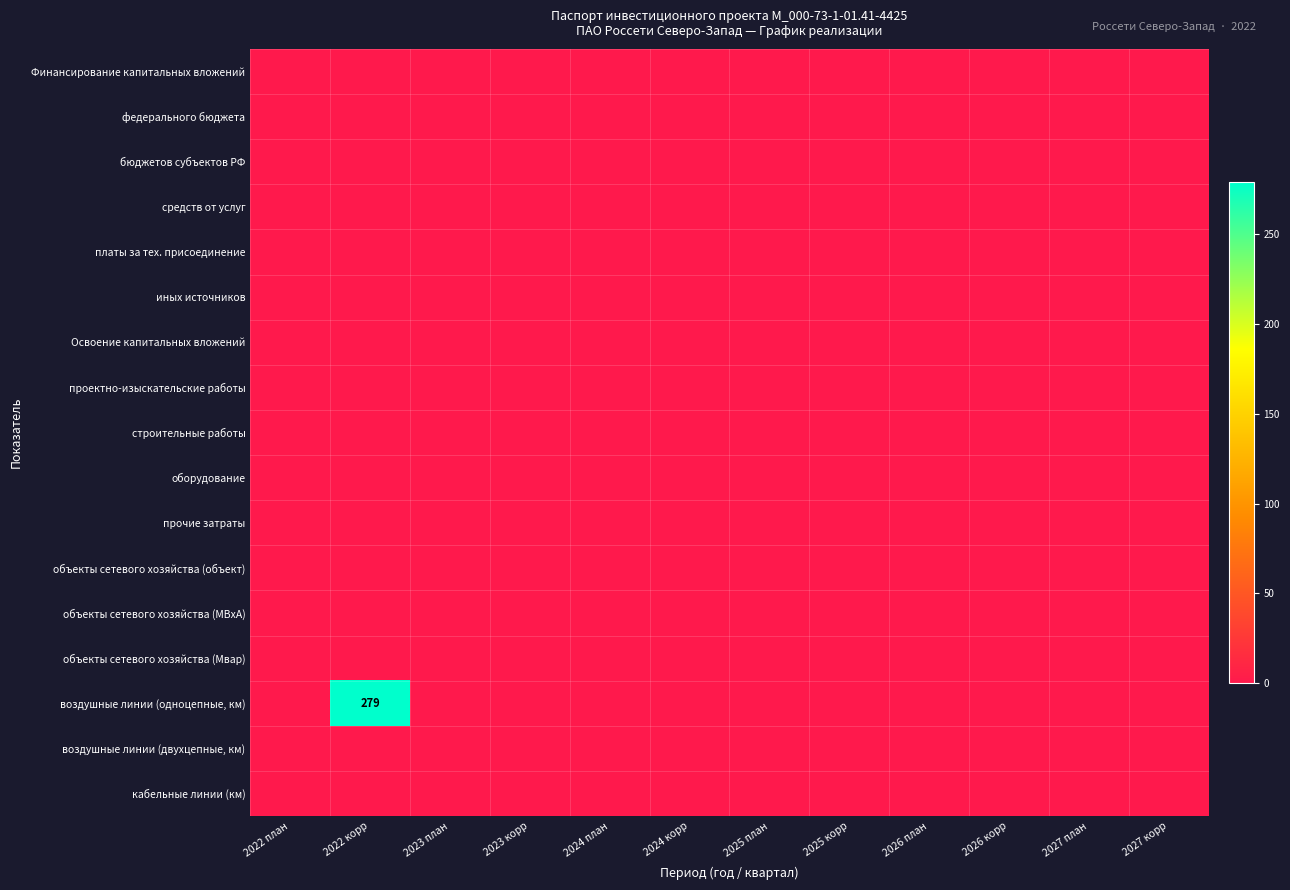

List the labels in order of платы за тех. присоединение value, smallest first.

2022 план, 2022 корр, 2023 план, 2023 корр, 2024 план, 2024 корр, 2025 план, 2025 корр, 2026 план, 2026 корр, 2027 план, 2027 корр